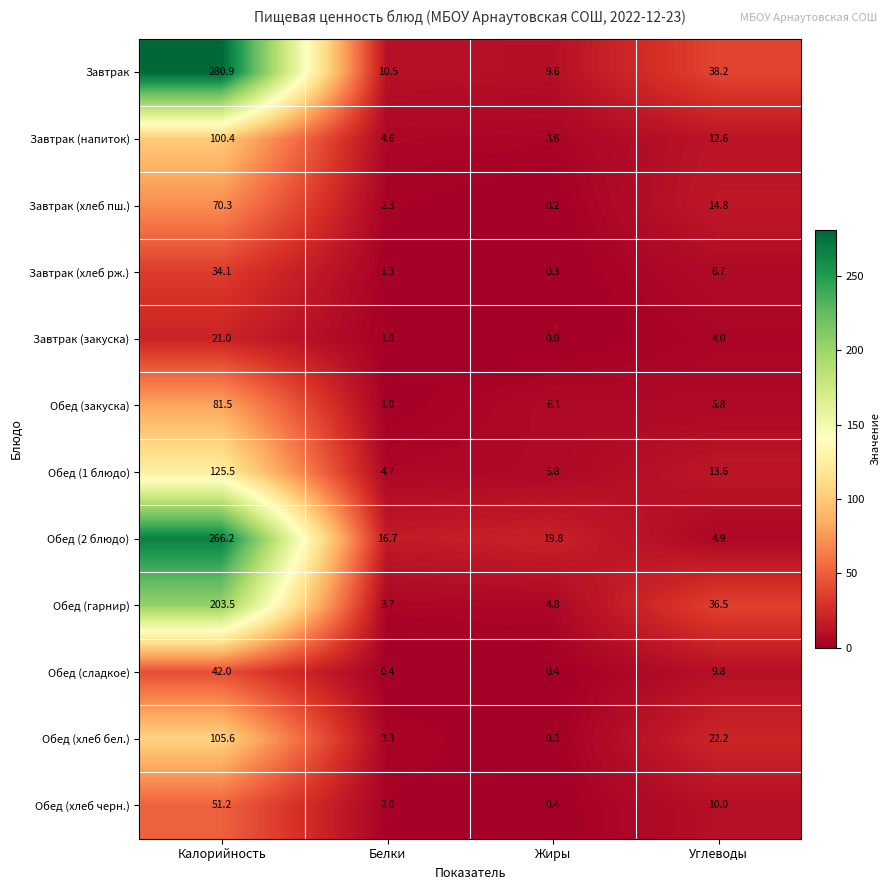

At which label is Обед (1 блюдо) closest to 65?

Углеводы